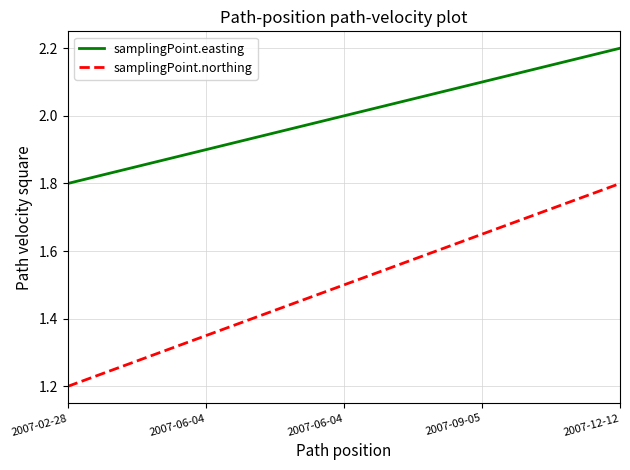

True or false: samplingPoint.easting and samplingPoint.northing cross at least once.

False